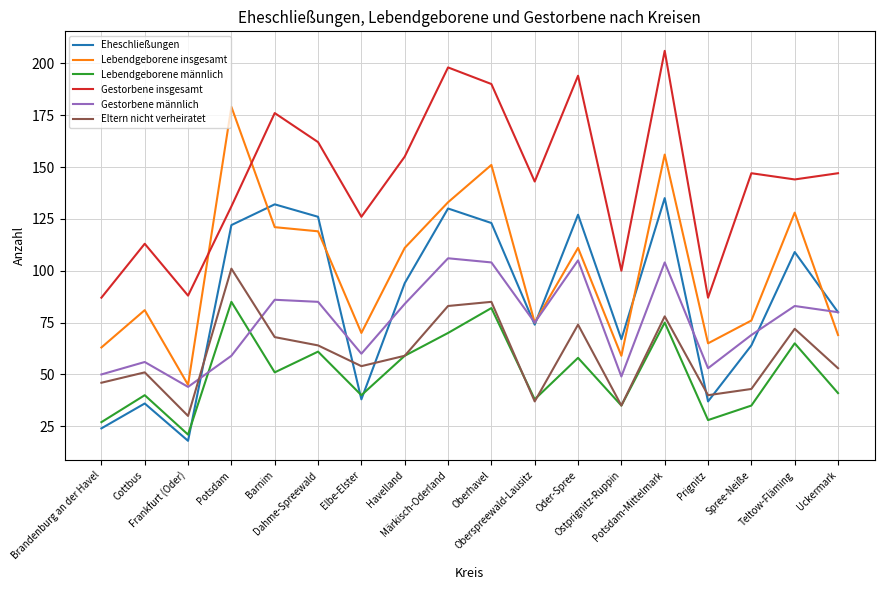

True or false: Gestorbene insgesamt and Eltern nicht verheiratet cross at least once.

False